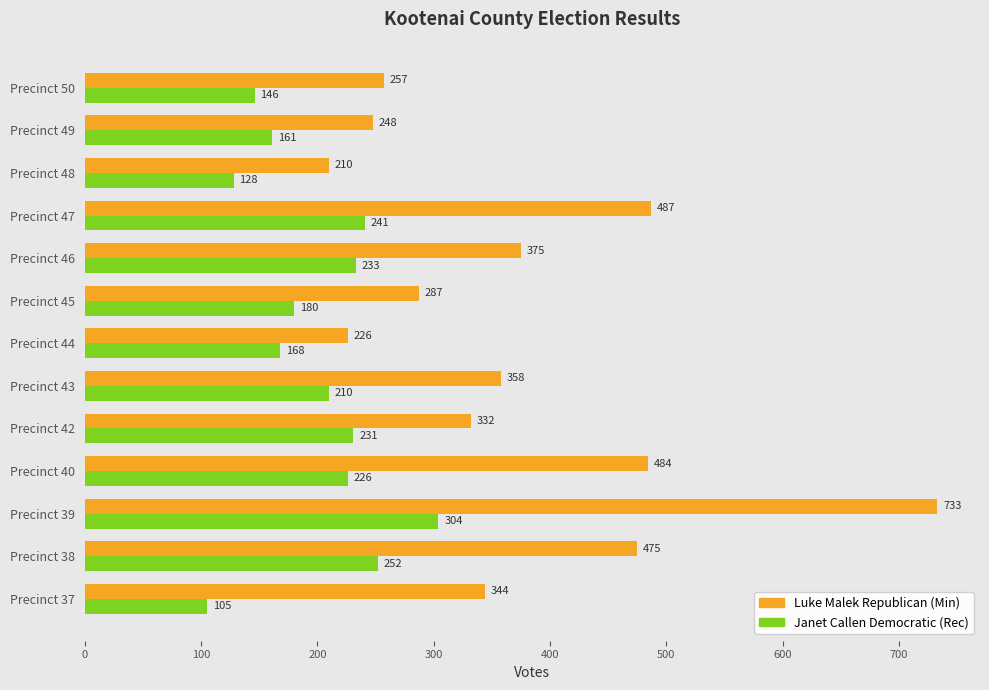

What is the difference between the highest and lowest values at Precinct 38?

223